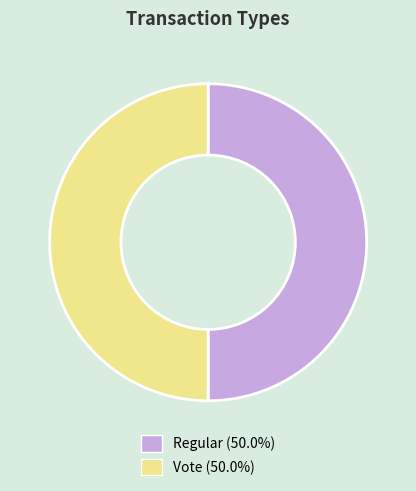

Approximately how many times larger is the value at Vote compared to Regular?

1.0